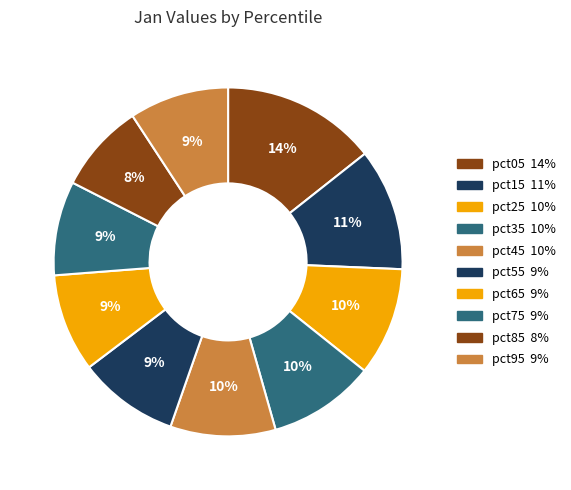

To the nearest percent, what is the difference between the largest and smallest slice percentages?

6%